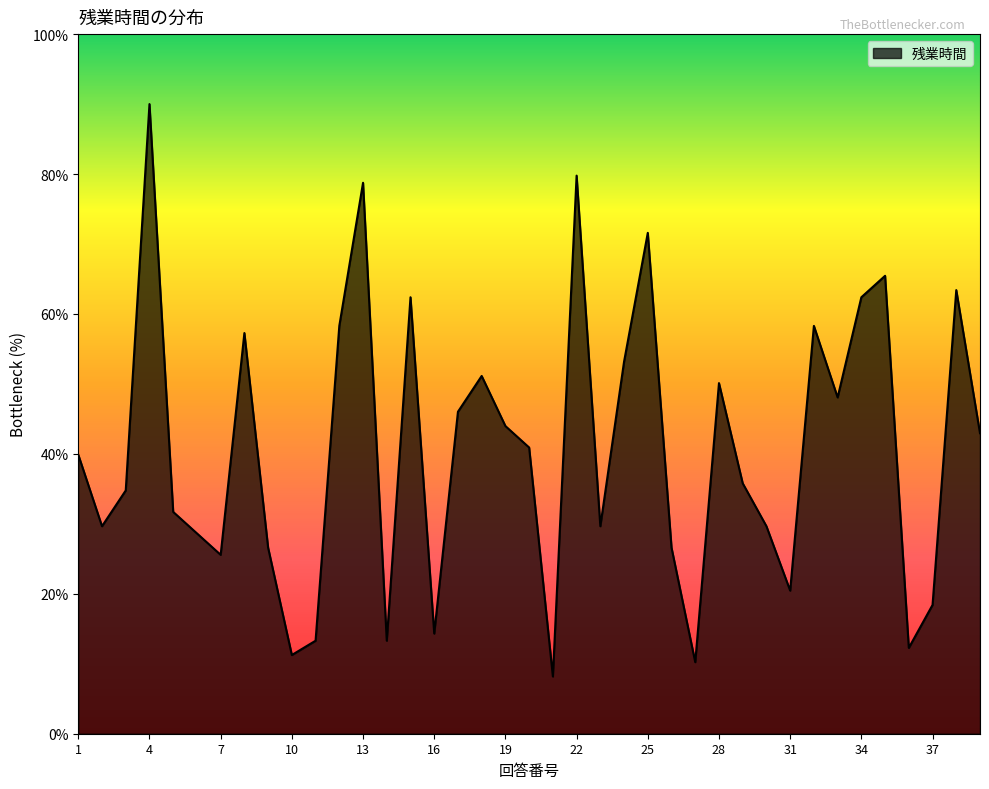

What is the greatest value displayed?

90.0